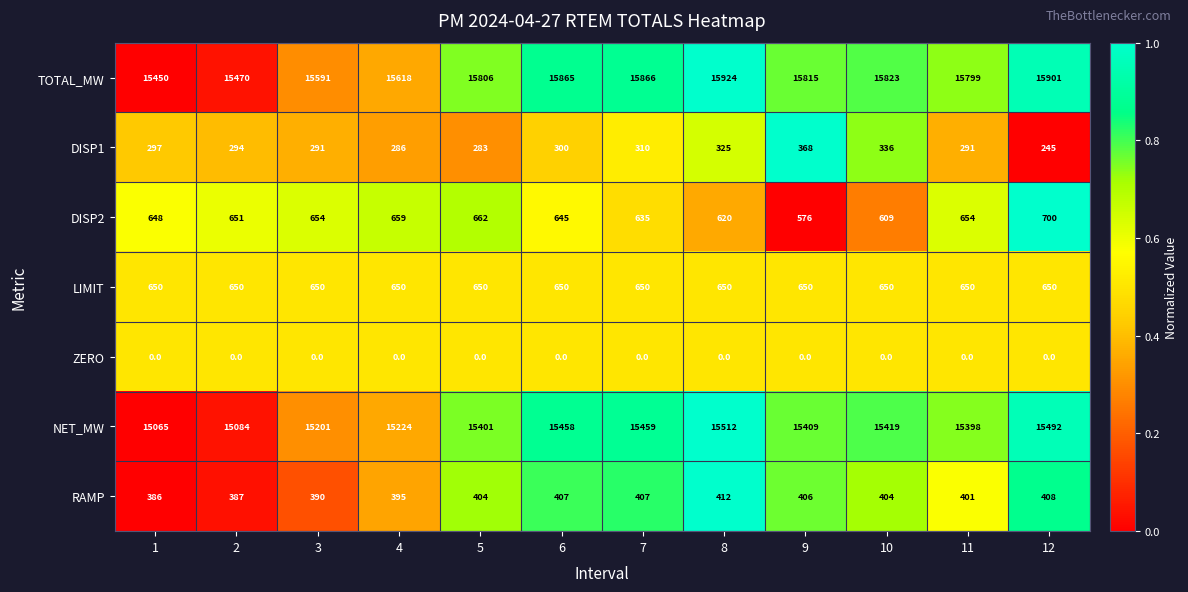

Rank the series at 10 from lowest to highest value.

ZERO, DISP1, RAMP, DISP2, LIMIT, NET_MW, TOTAL_MW